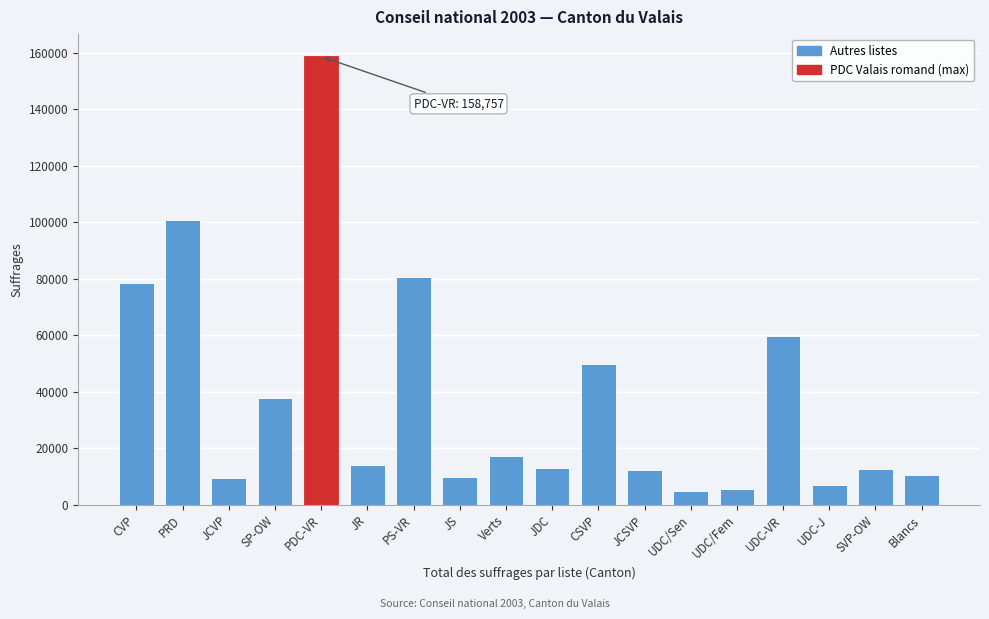

What is the greatest value displayed?

158757